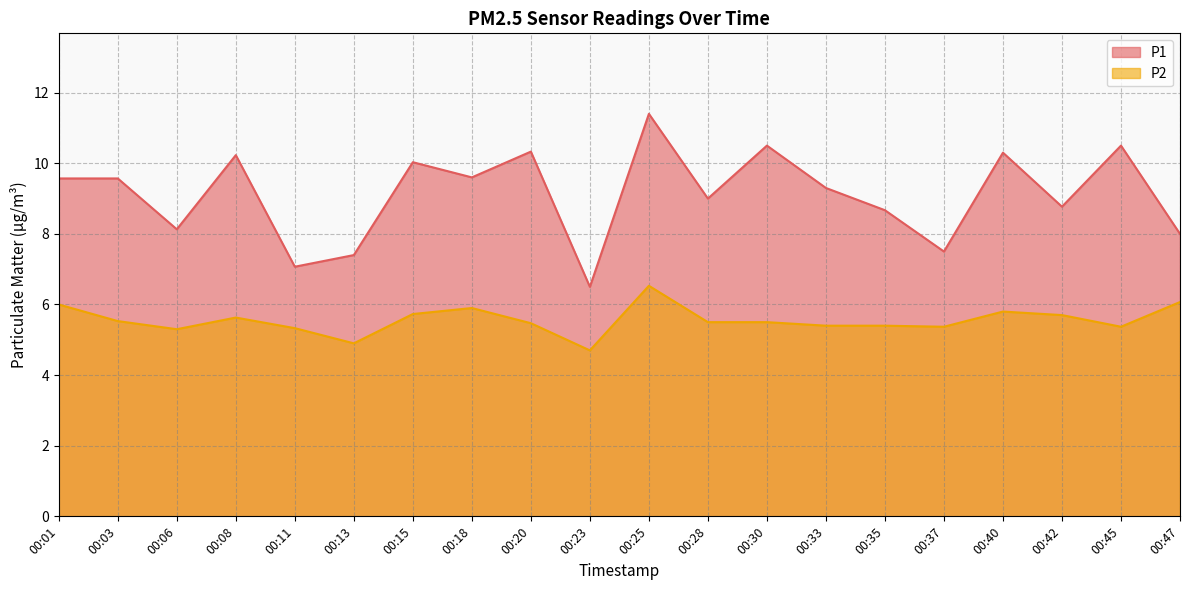

At which label does P1 first exceed 9?

00:01